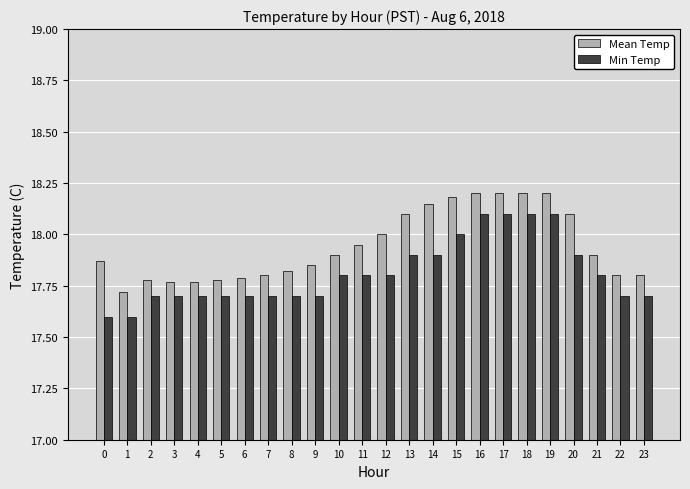

What is the difference between the maximum and minimum values in the Min Temp series?

0.5